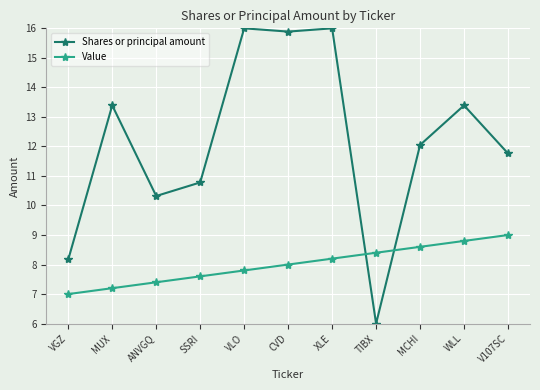

Which series has the largest total across all categories?

Shares or principal amount